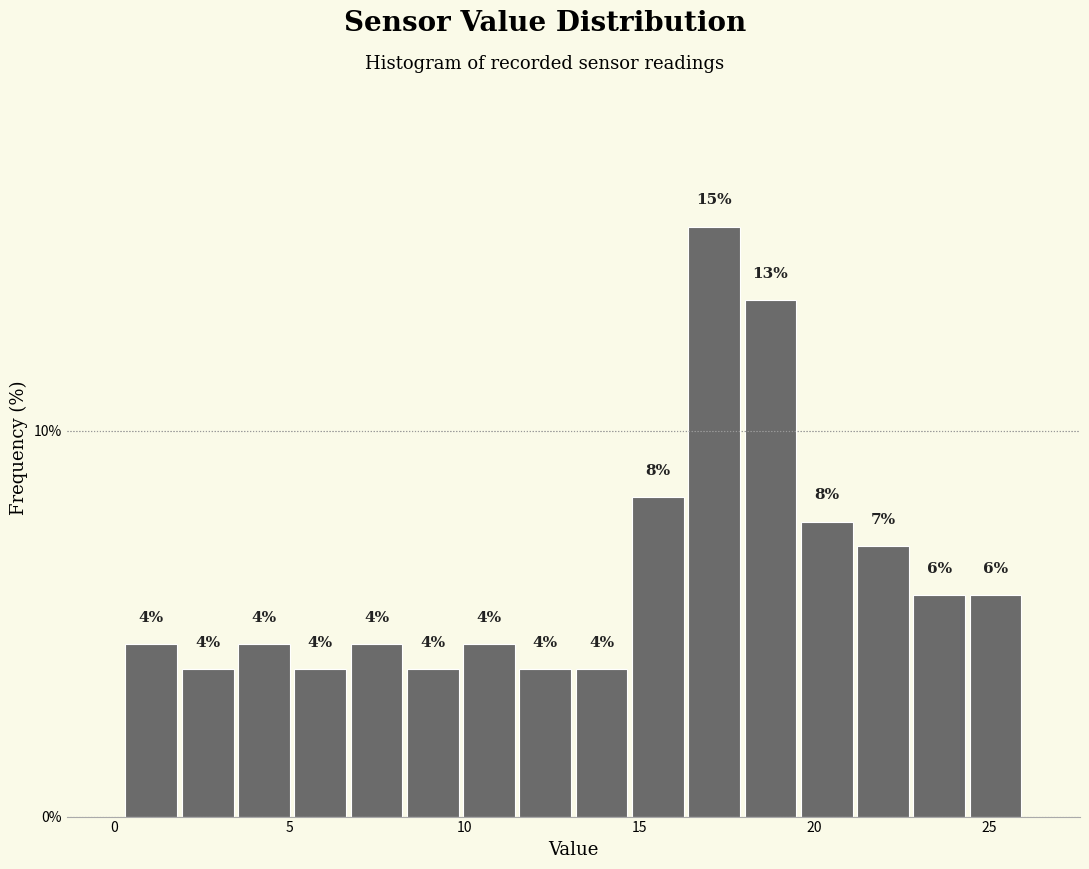

Around what value on the x-axis is the tallest bar? Give the approximate position of its centre, as read against the axis.

17.0